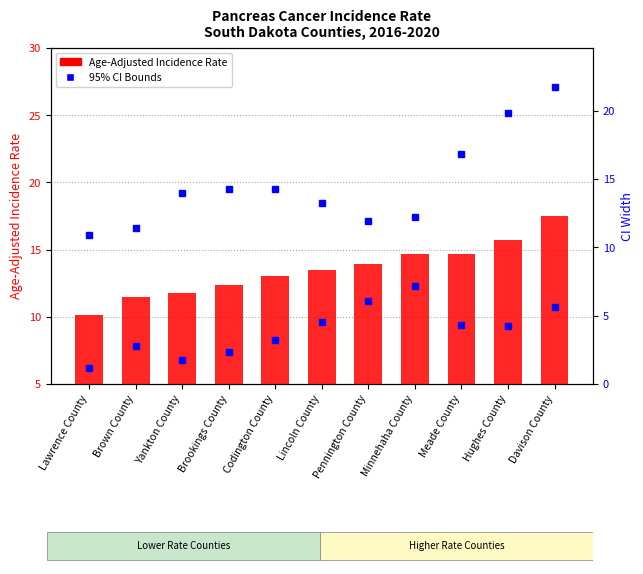

What is the change in value from Brookings County to Pennington County?

+1.5